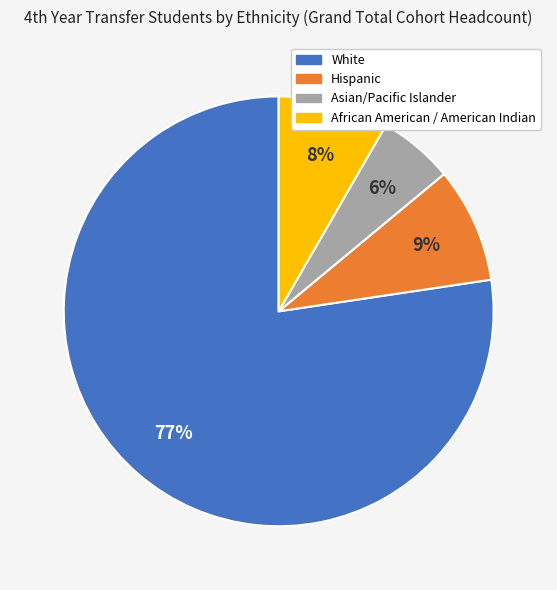

Between White and Asian/Pacific Islander, which is larger?

White